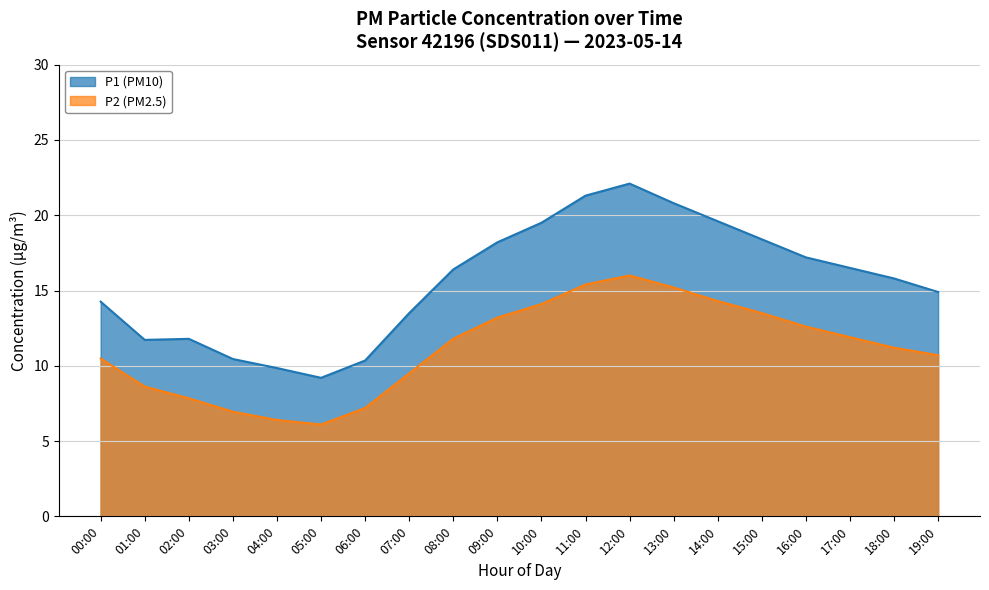

The P1 (PM10) series shows 15.8 at 06:00. True or false?

False